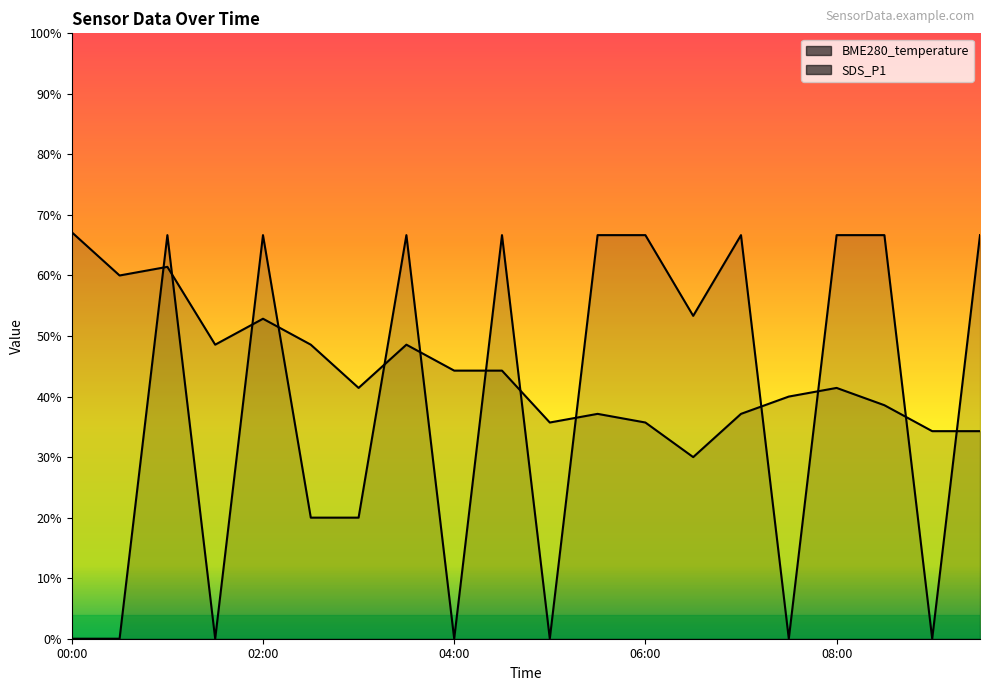

Does the chart have visible grid lines?

No